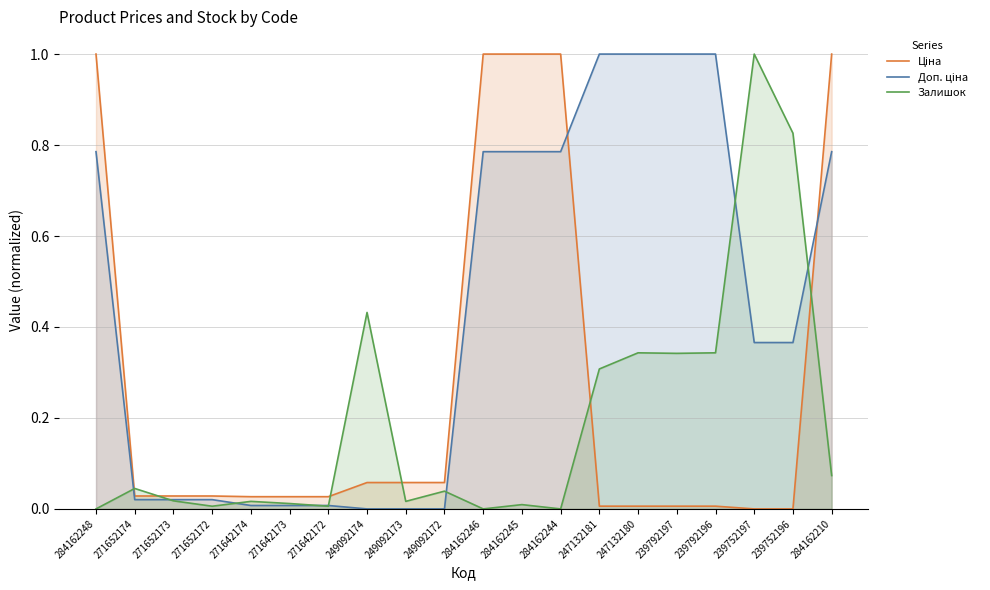

True or false: Ціна and Доп. ціна intersect in this chart.

True